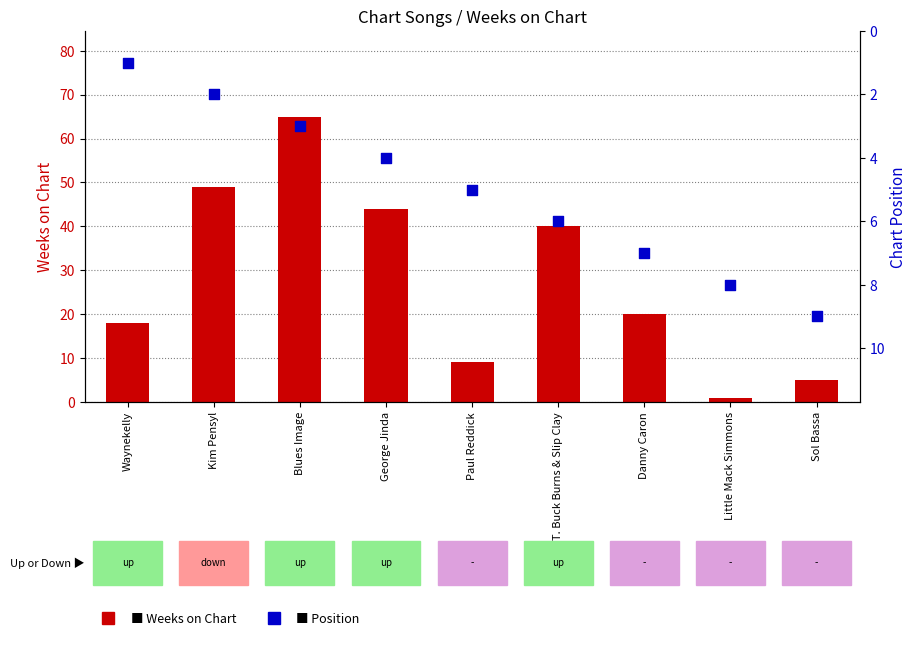

What are all the series names shown in the legend?

Weeks on Chart, Position